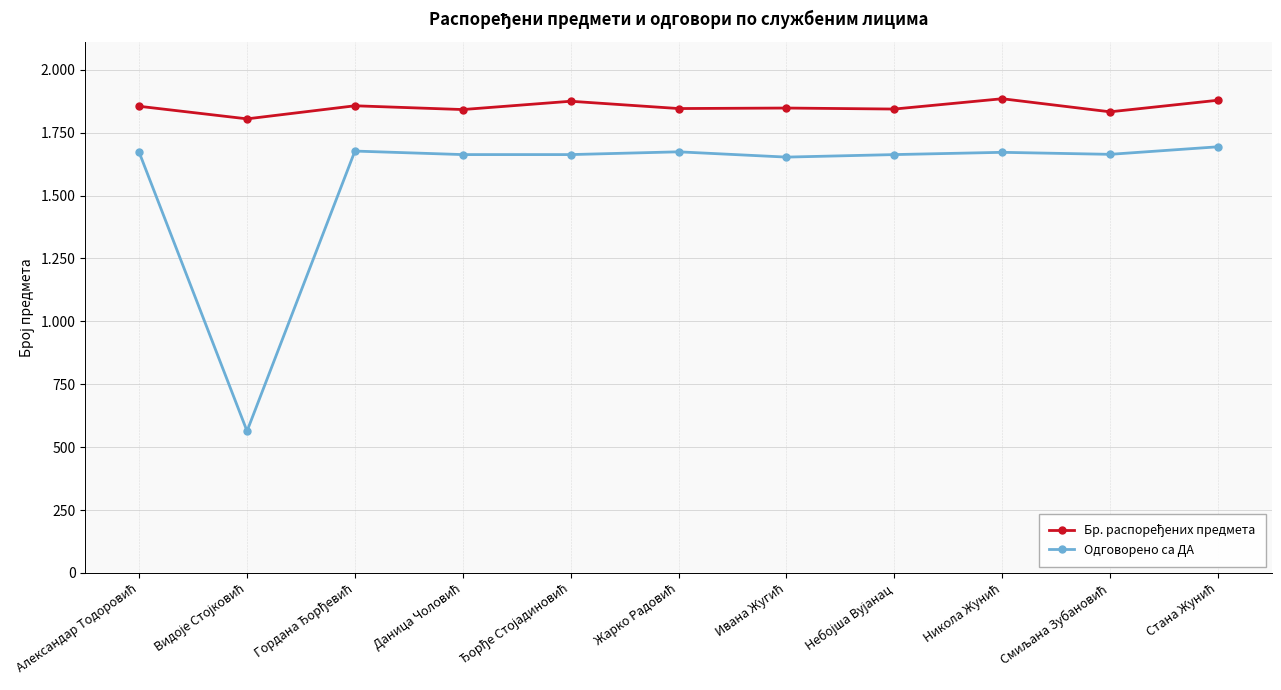

What is the maximum value for Одговорено са ДА?

1694